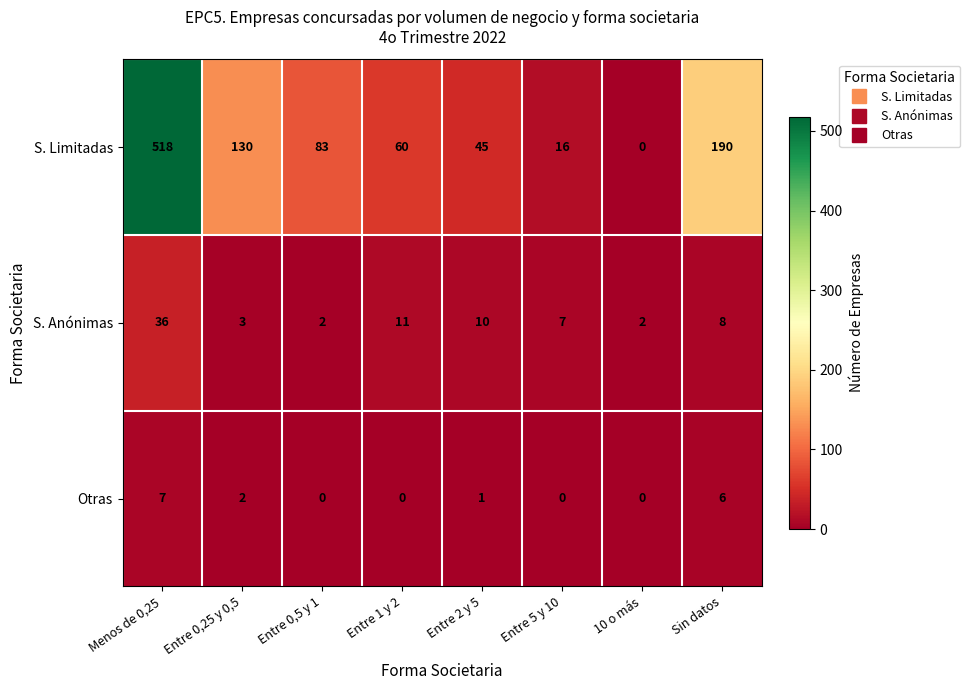

Count the number of categories in the chart.

8